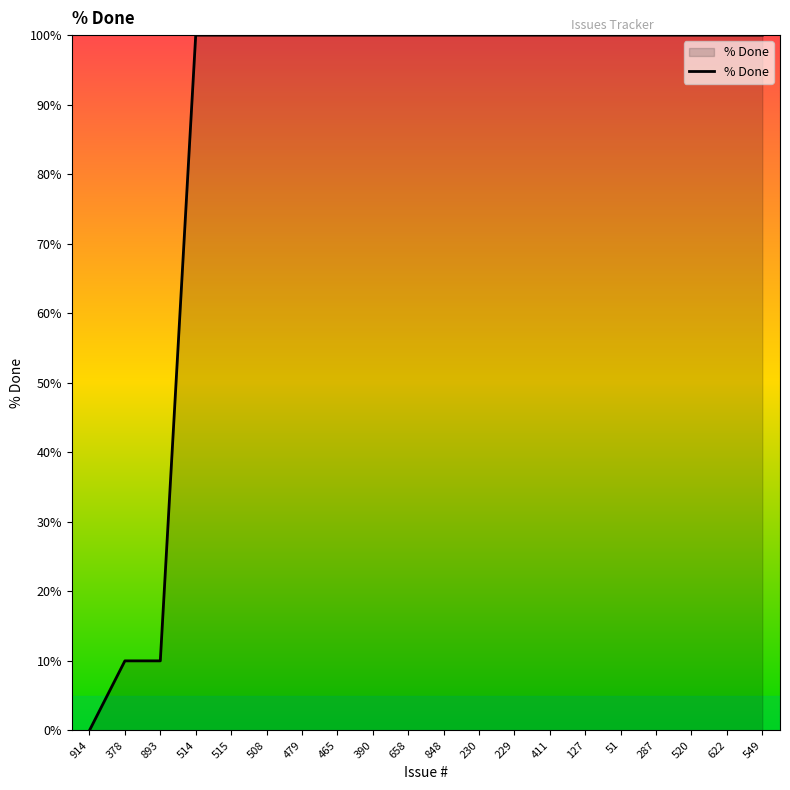

What is the maximum value shown in the chart?

100